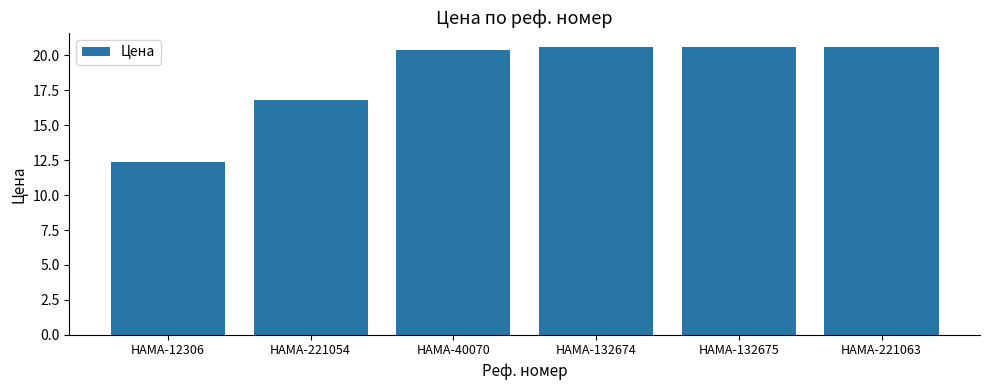

Approximately how many times larger is the value at HAMA-221054 compared to HAMA-132674?

0.8